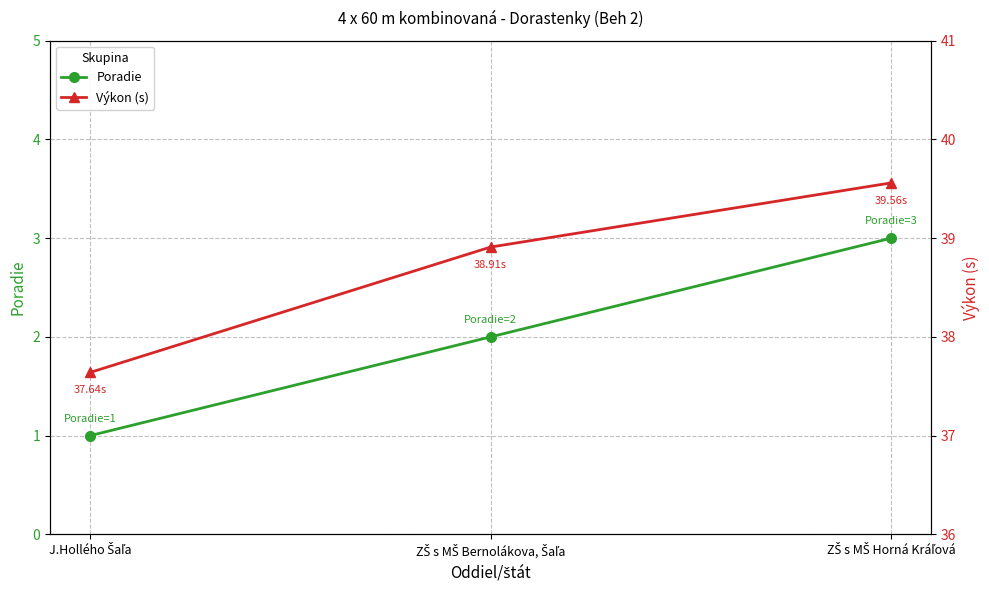

Reading left to right, what are all the values shown in this chart?

Poradie: 1.0	2.0	3.0
Výkon (s): 37.6	38.9	39.6